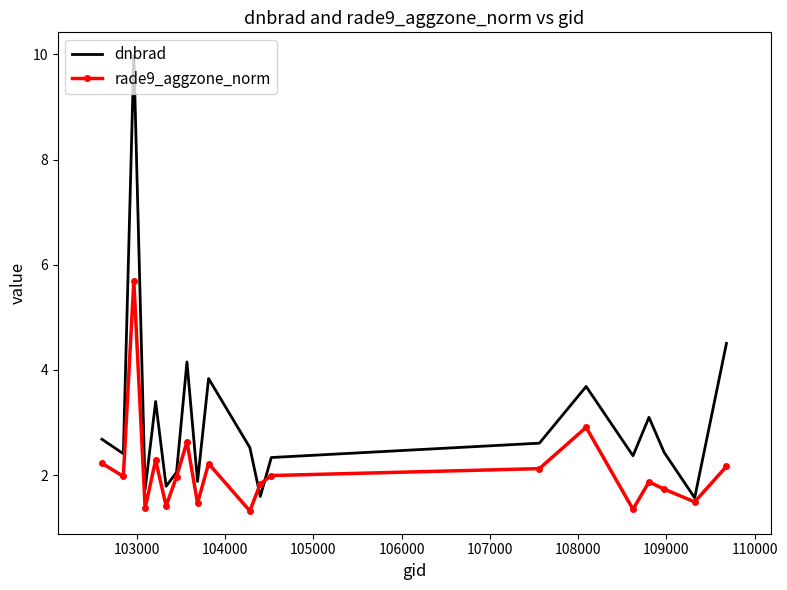

Which series has the largest range (max minus min)?

dnbrad